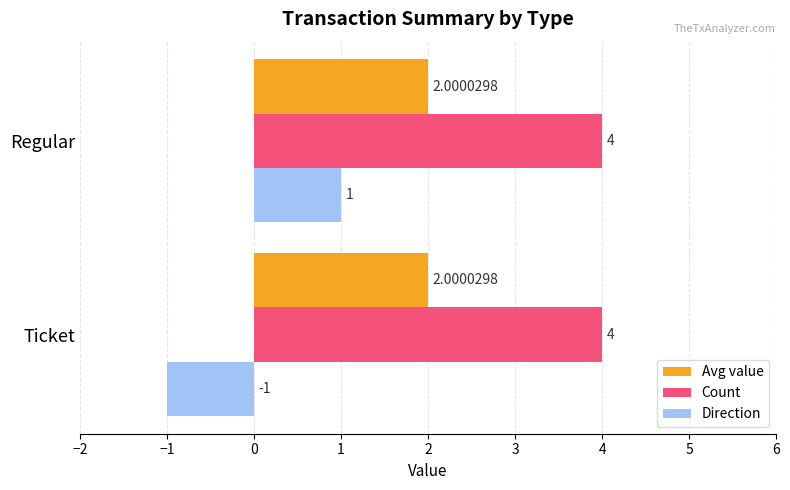

What is the total value across all series at Regular?

7.0